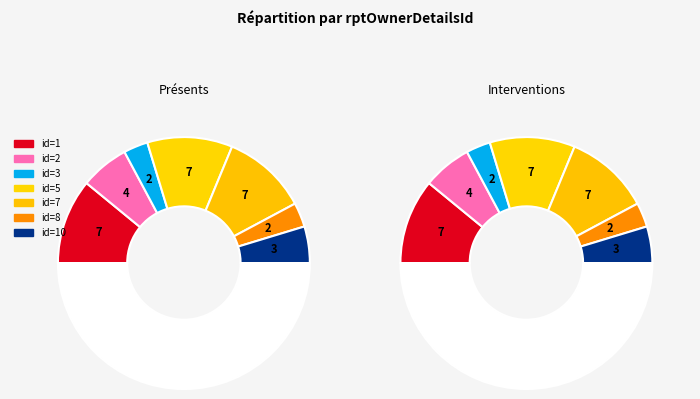

Is it true that 3 is 28% of the pie?

False